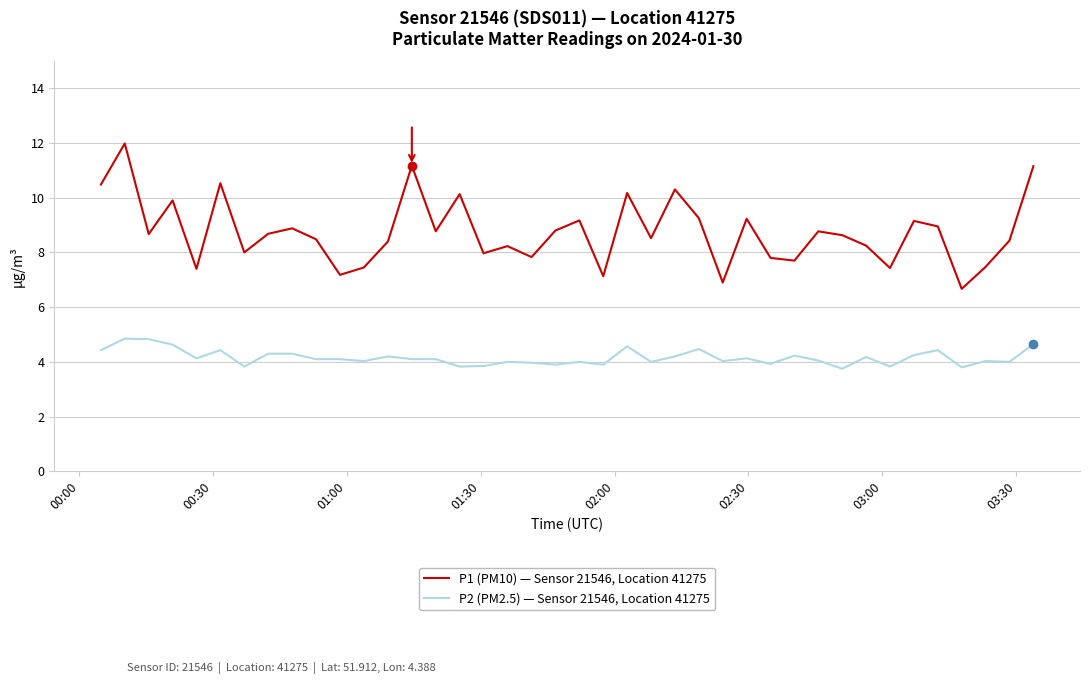

True or false: P1 (PM10) — Sensor 21546, Location 41275 and P2 (PM2.5) — Sensor 21546, Location 41275 intersect in this chart.

False